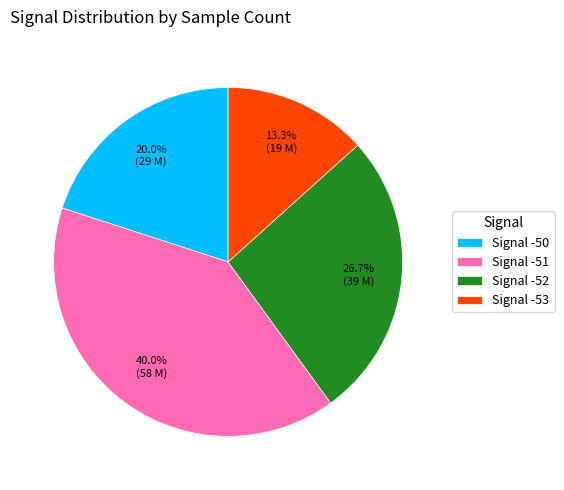

Combined, do Signal -52 and Signal -51 account for over 50%?

Yes